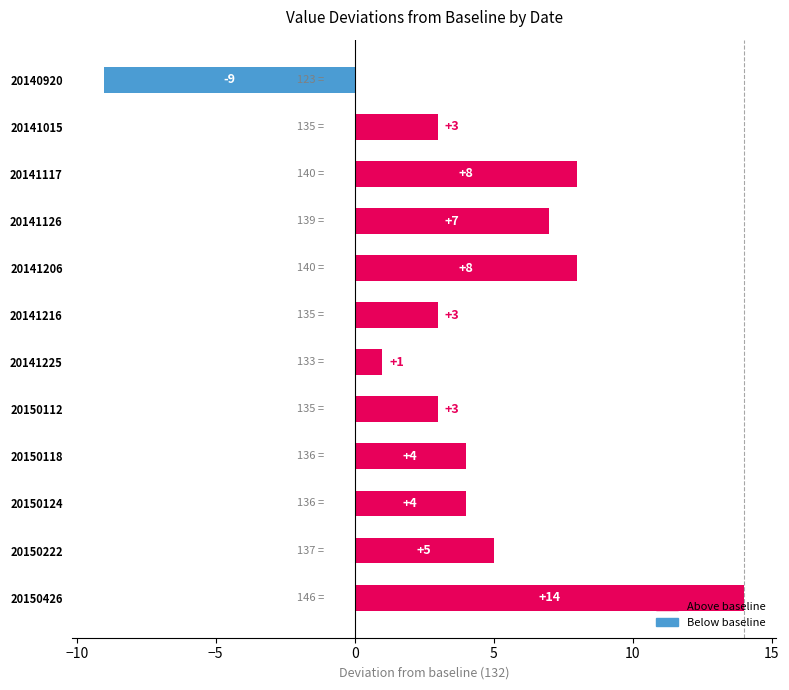

Between 20150118 and 20140920, which is larger?

20150118